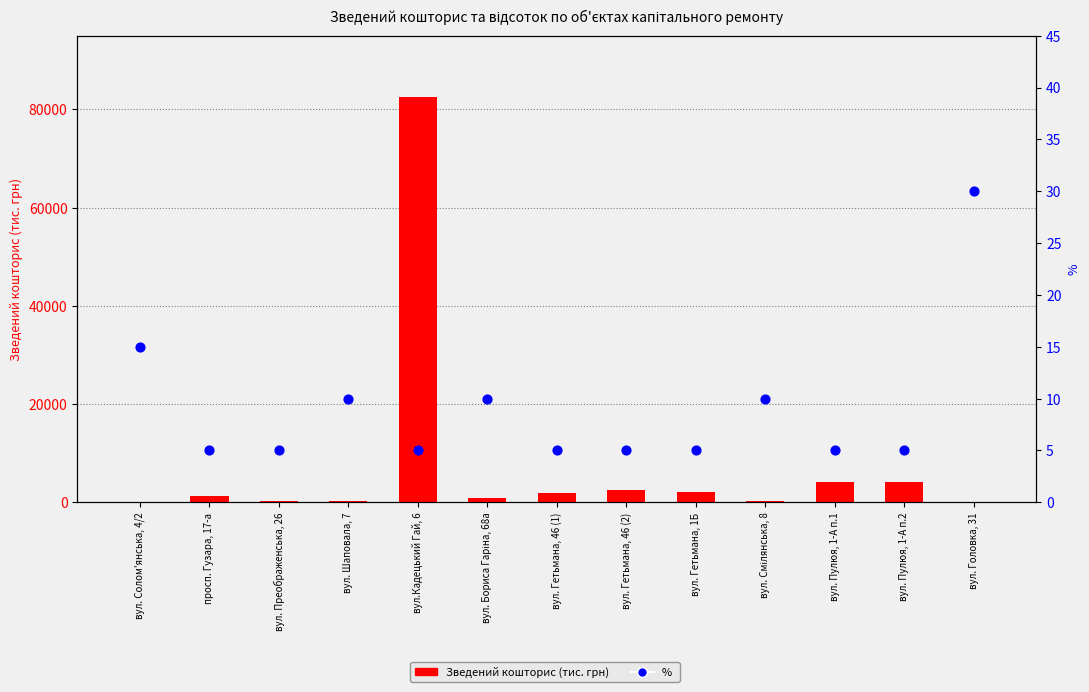

Which series has the largest total across all categories?

Зведений кошторис (тис. грн)